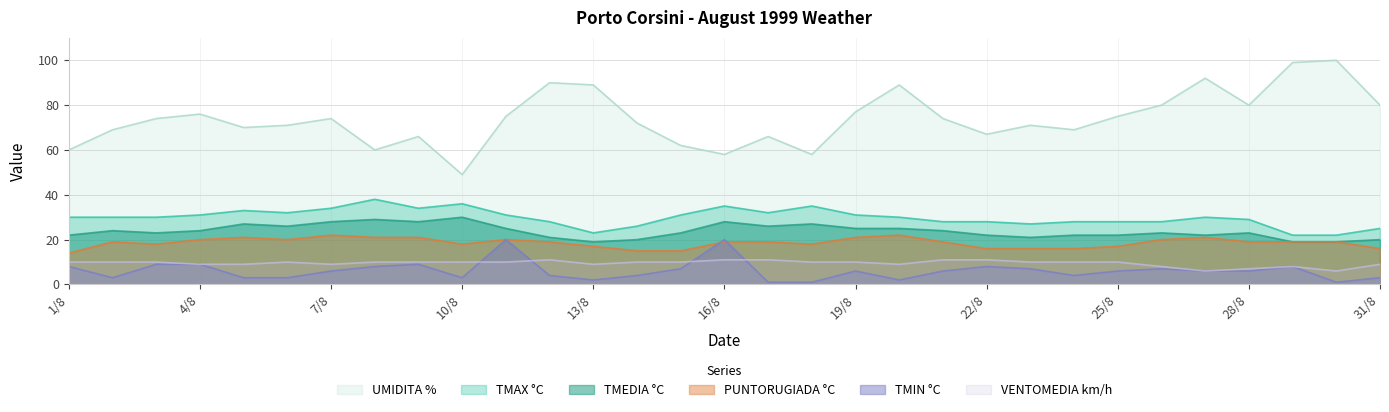

Which label corresponds to the largest value in the chart?

30/8